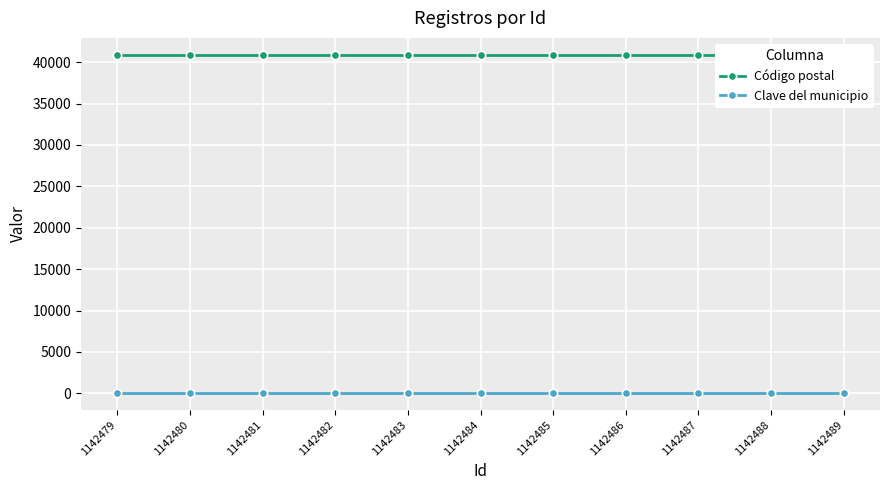

True or false: Código postal has more than 1 interior local peaks.

False